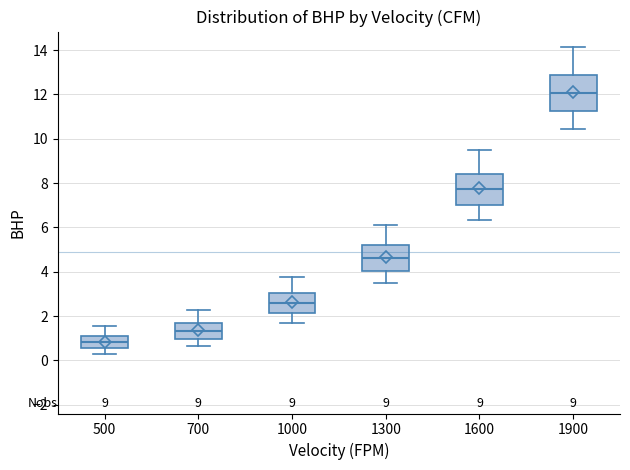

Which box has the lowest median line?

500